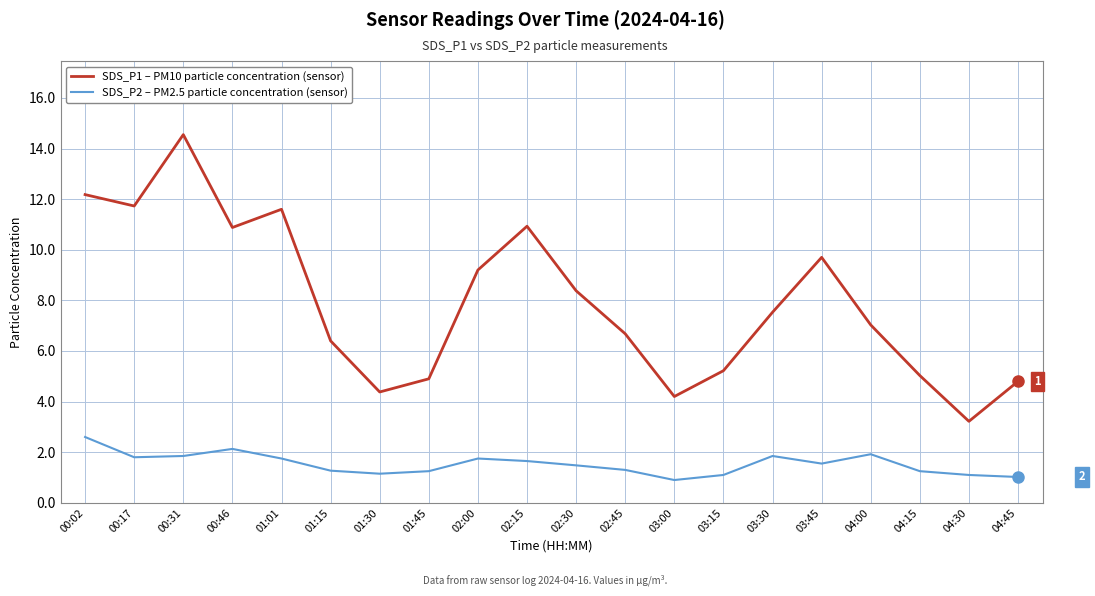

What is the maximum value shown in the chart?

14.6